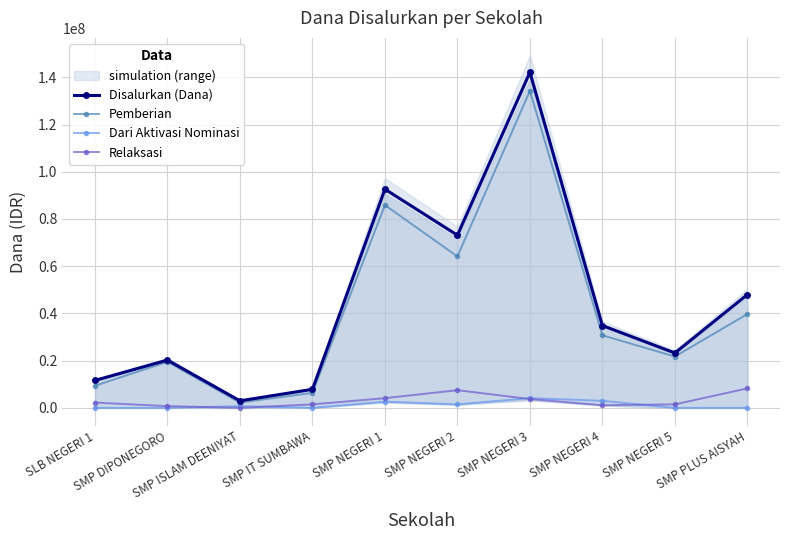

List the series in order of their peak value, lowest first.

Dari Aktivasi Nominasi, Relaksasi, Pemberian, Disalurkan (Dana)